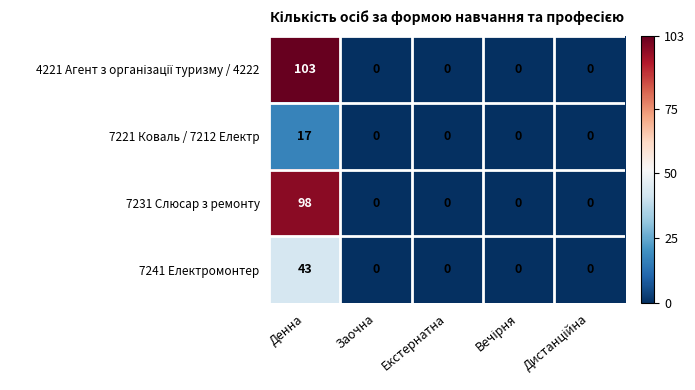

What is the difference between the maximum and minimum values in the 7221 Коваль / 7212 Електр series?

17